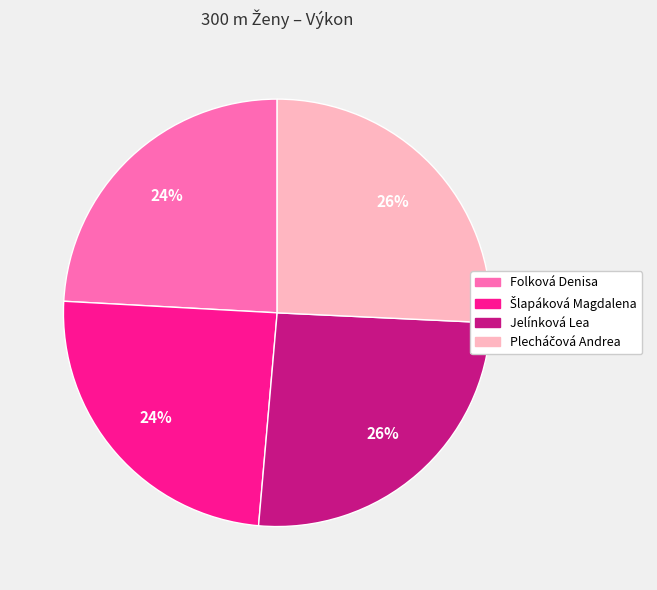

To the nearest percent, what is the average slice percentage?

25%